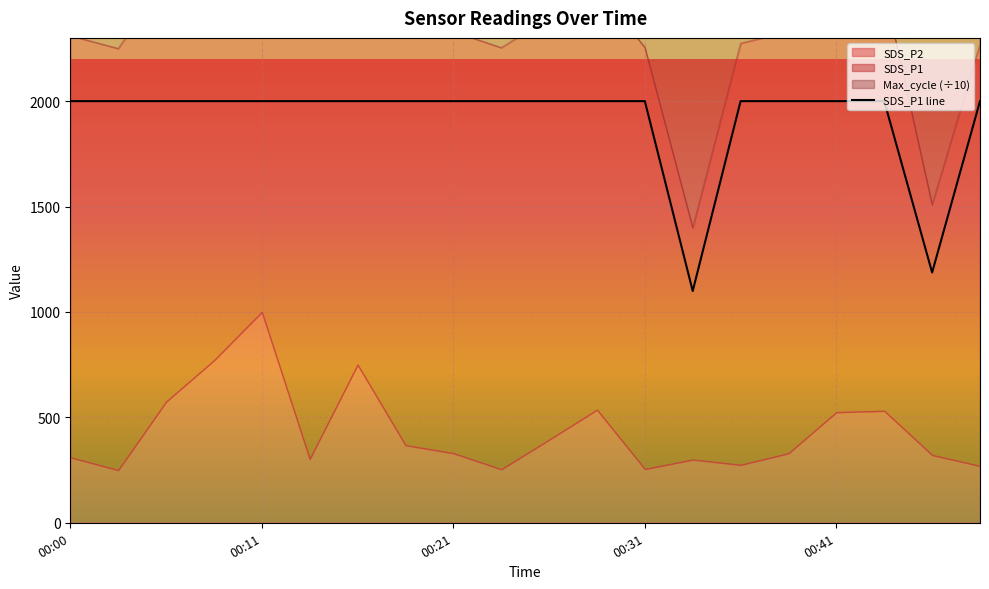

What is the lowest value of the SDS_P1 line series?

1099.2